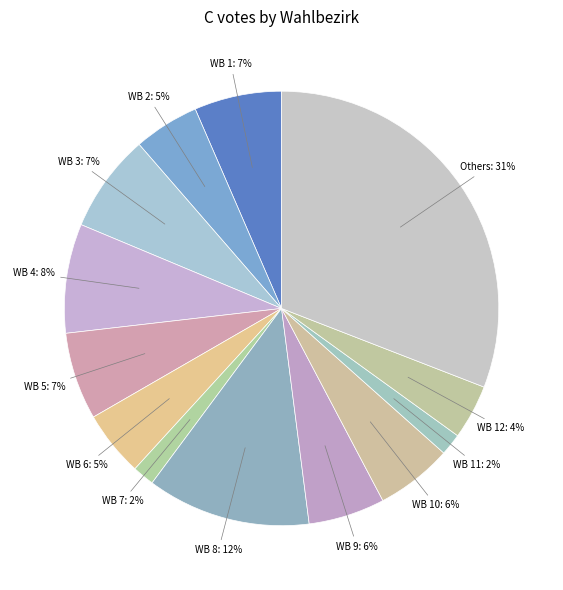

Count the number of slices in the pie.

13